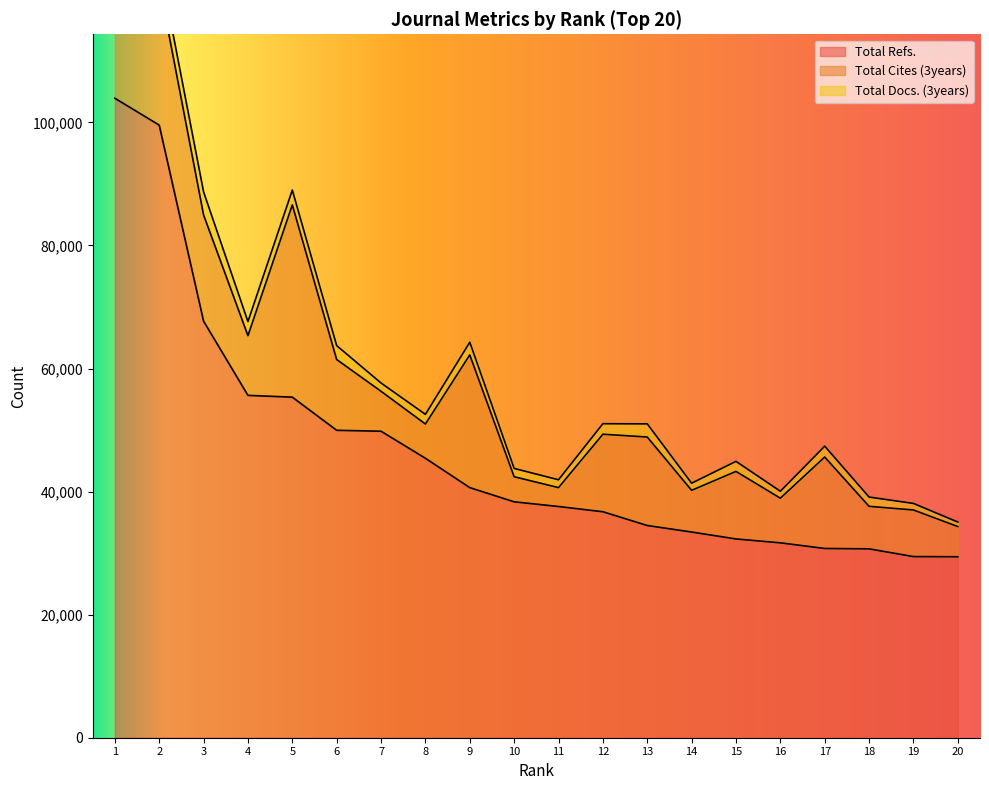

Between 17 and 5, which is larger?

5